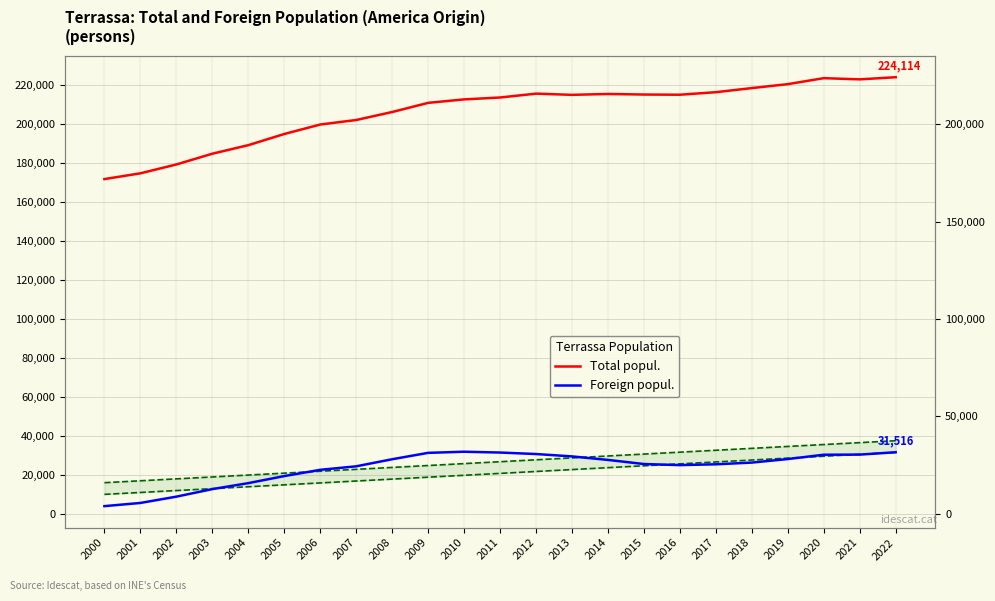

Where does the Total popul. series first go above 213697?

2012